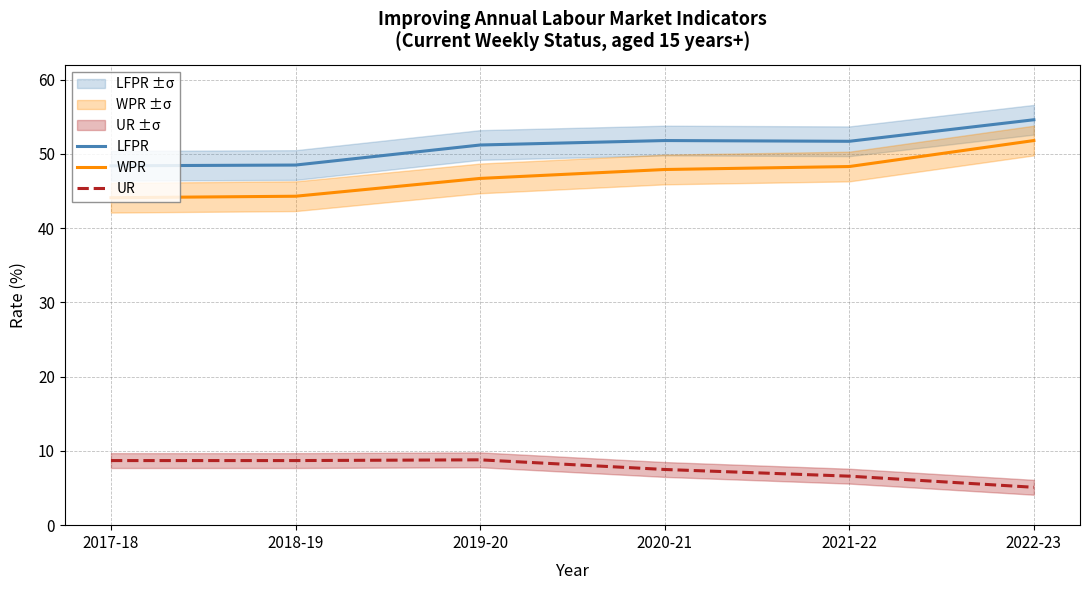

True or false: UR has a value of 5.1 at 2022-23.

True